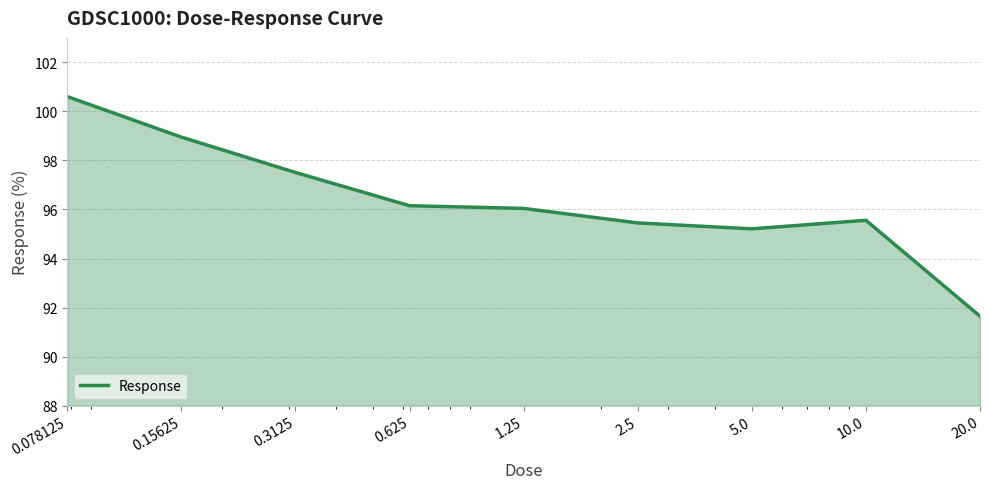

What is the difference between the maximum and minimum values?

9.0